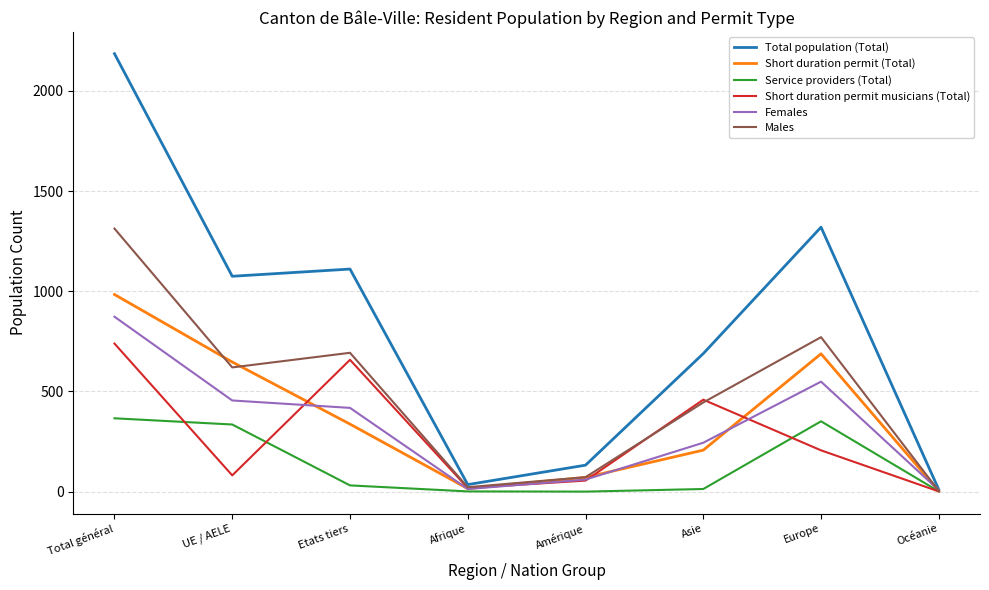

List the series in order of their peak value, lowest first.

Service providers (Total), Short duration permit musicians (Total), Females, Short duration permit (Total), Males, Total population (Total)